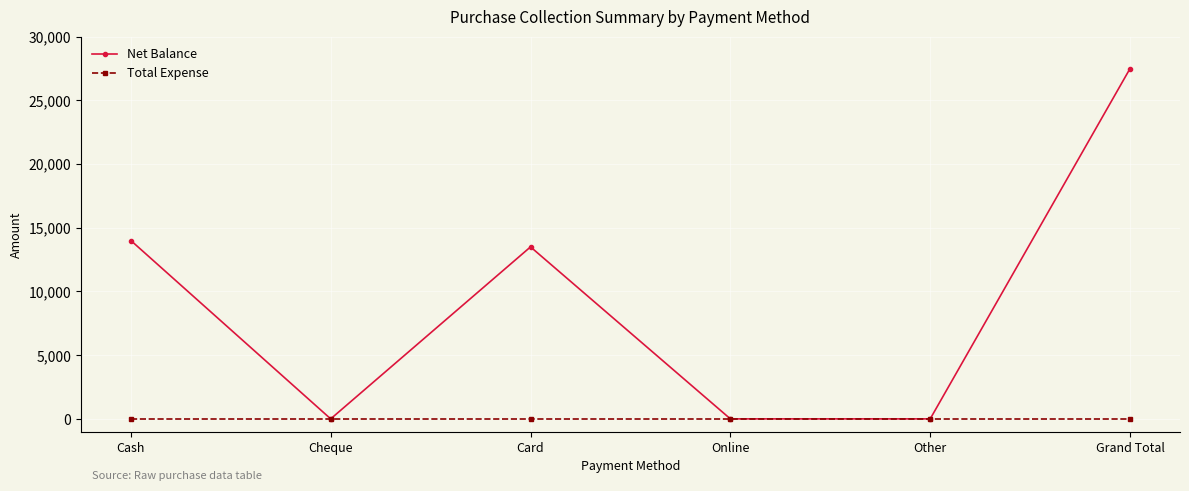

What is the label of the 2nd point from the left?

Cheque